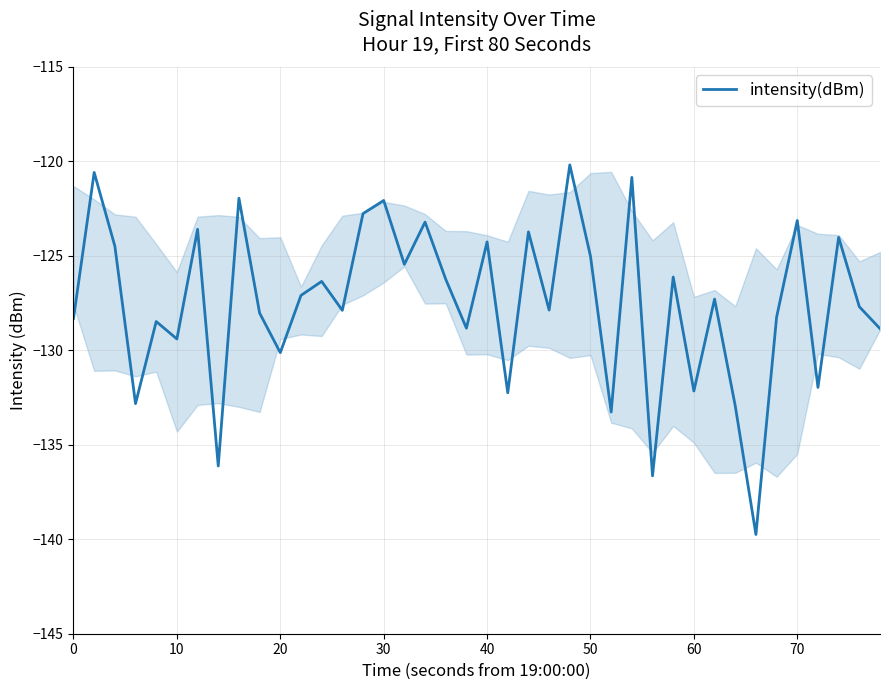

What is the smallest value displayed?

-139.7